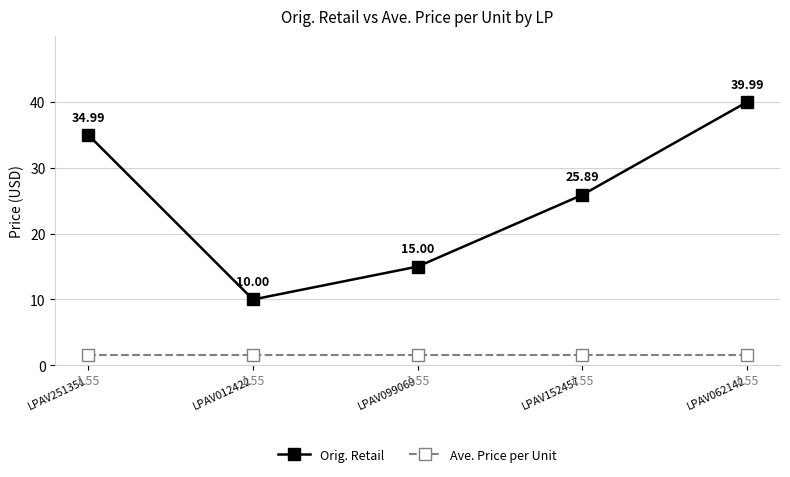

What is the label of the 1st point from the left?

LPAV251351